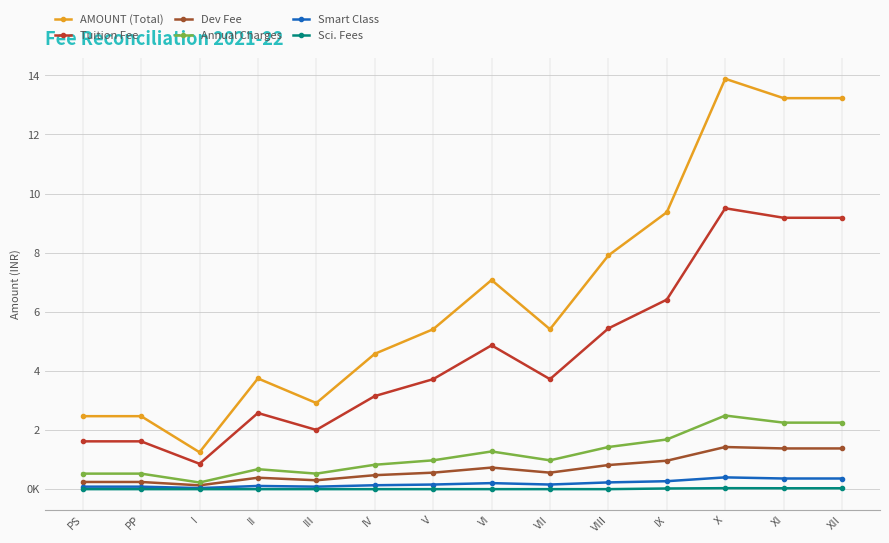

What are all the series names shown in the legend?

AMOUNT (Total), Tuition Fee, Dev Fee, Annual Charges, Smart Class, Sci. Fees